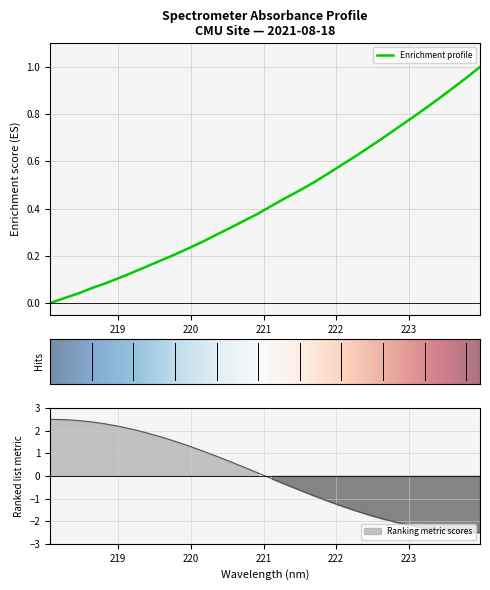

What is the label of the 19th point from the right?

220.5444